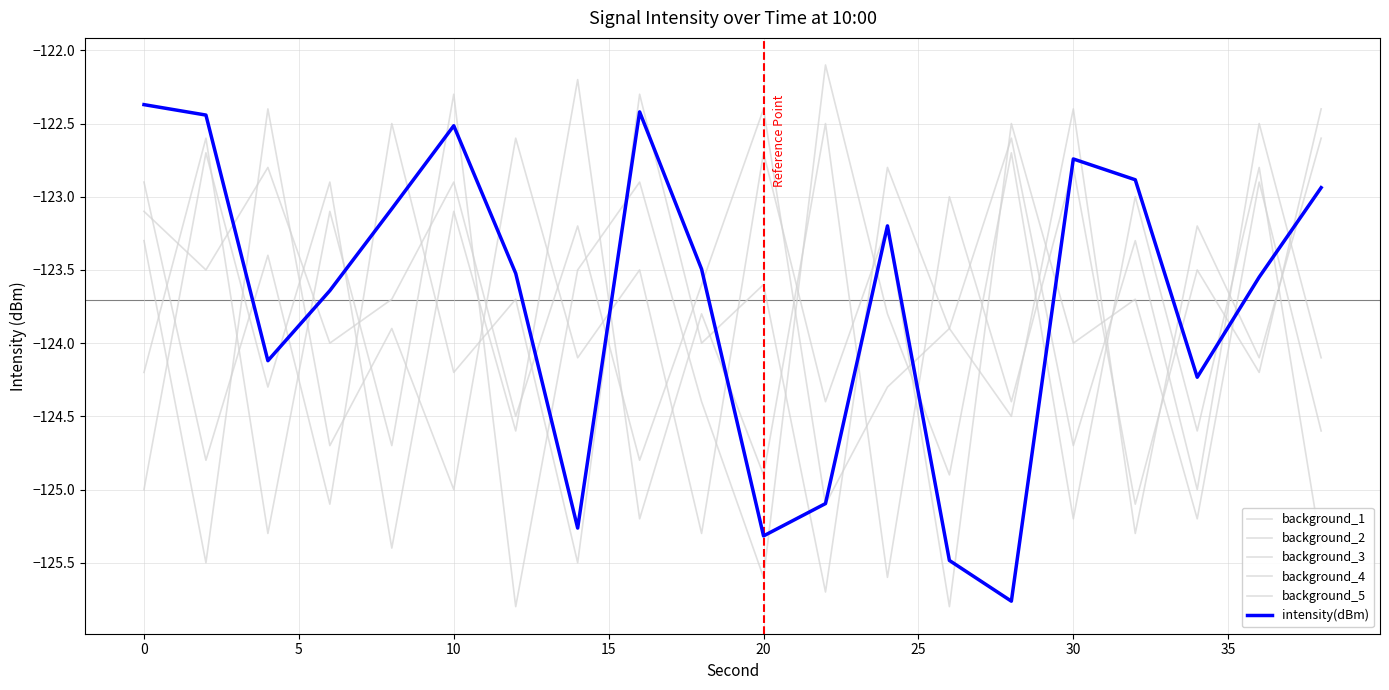

Is this an area chart (filled region under the line)?

No